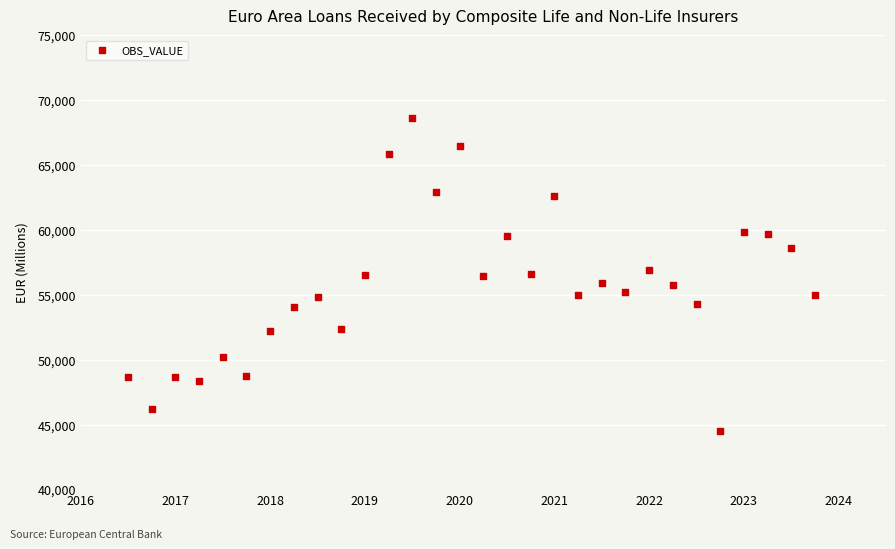

What is the range of Y values (max minus min)?

24137.2